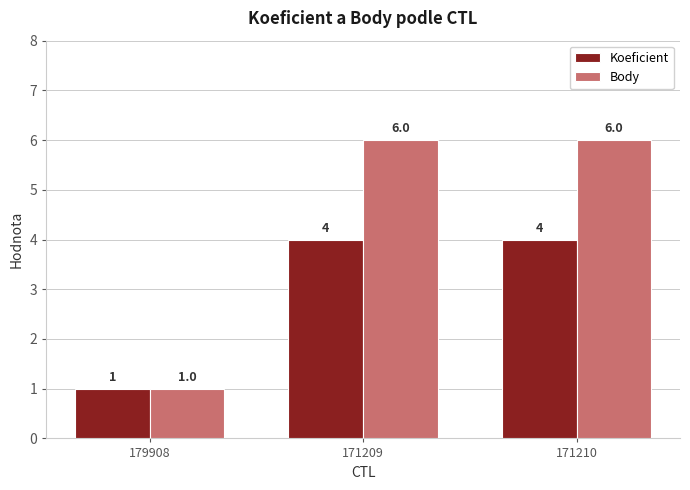

How many Body values are between 1 and 6?

3